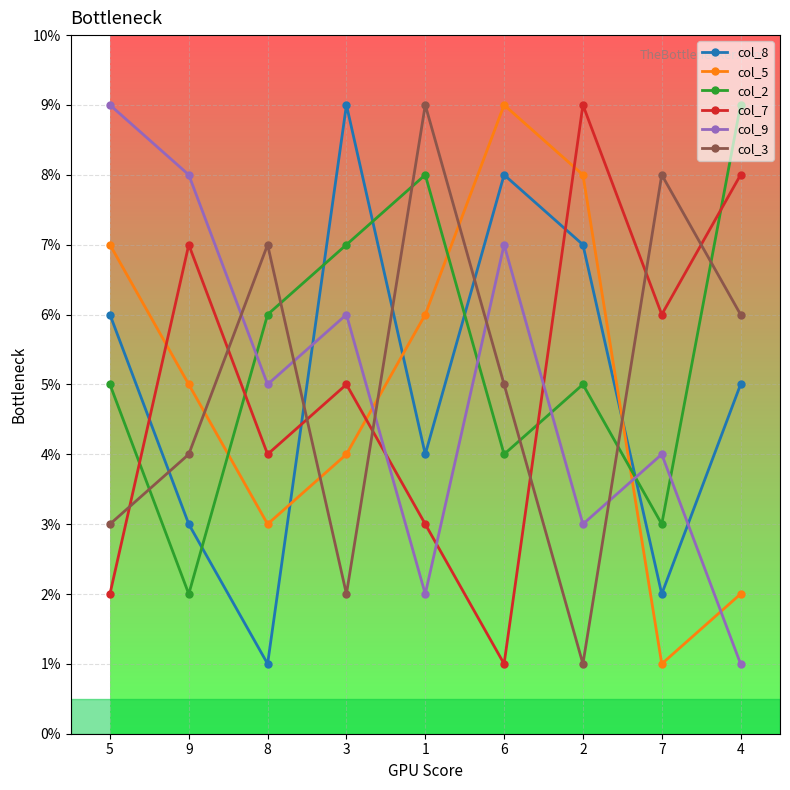

Between 5 and 1, which series saw the biggest shift?

col_9